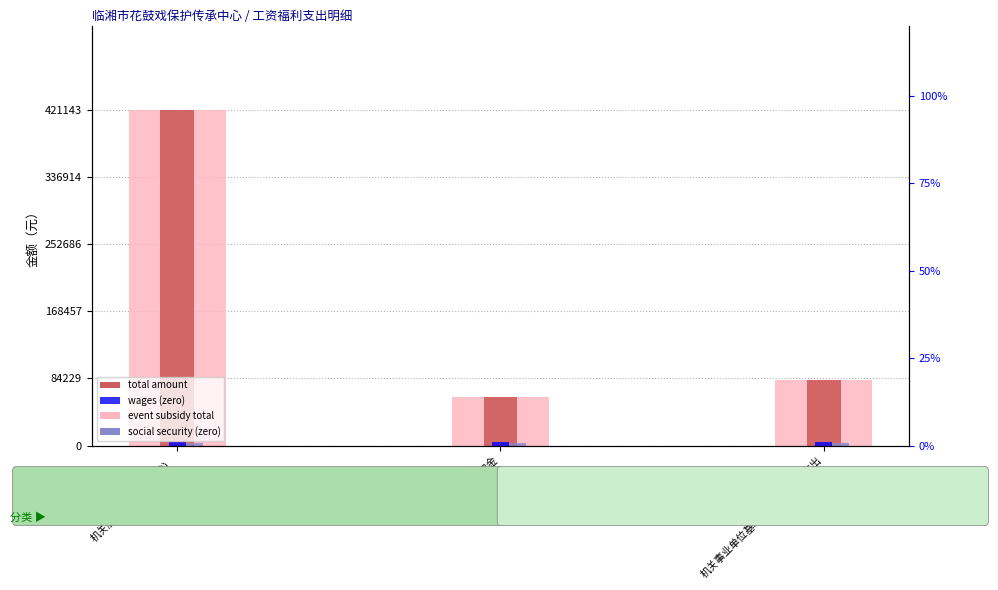

What is the spread (max minus min) of values at 住房公积金?

58305.1